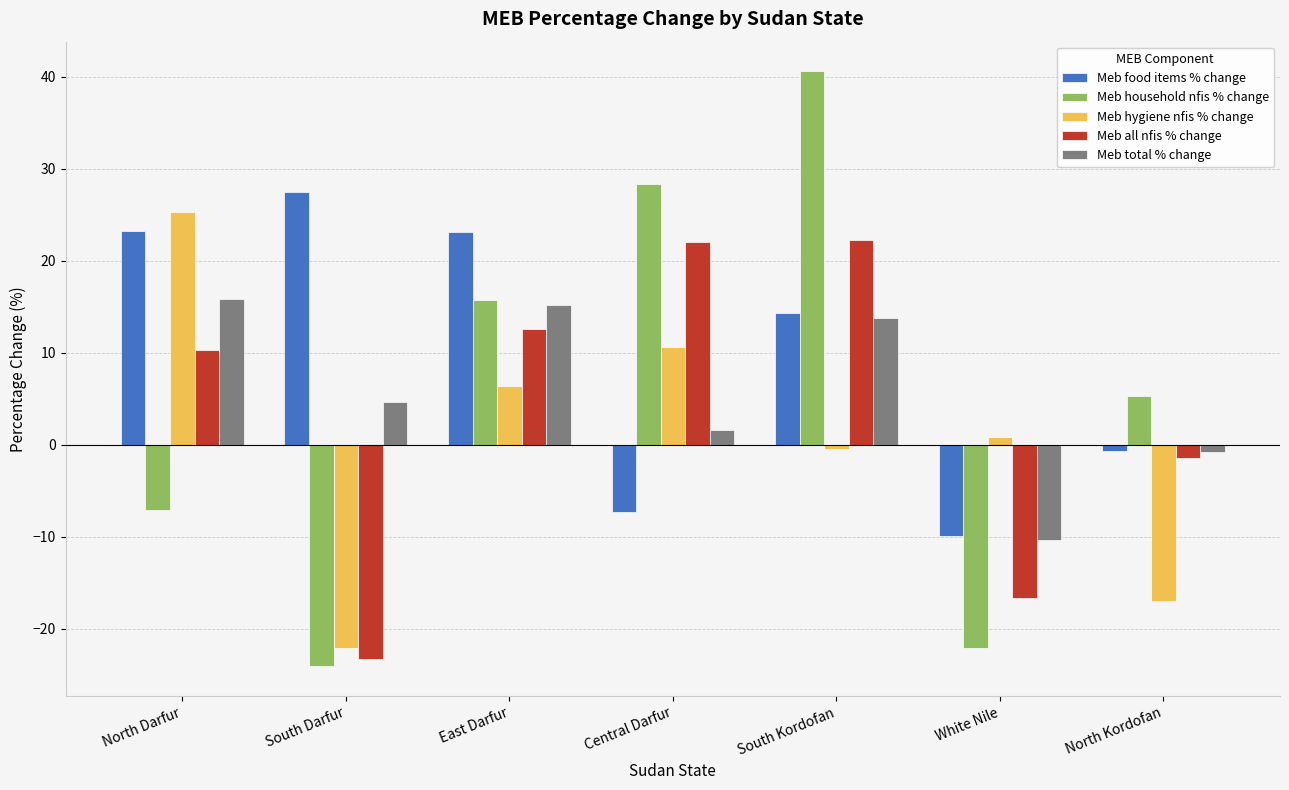

Is it true that Meb household nfis % change equals 14.4 at Central Darfur?

False